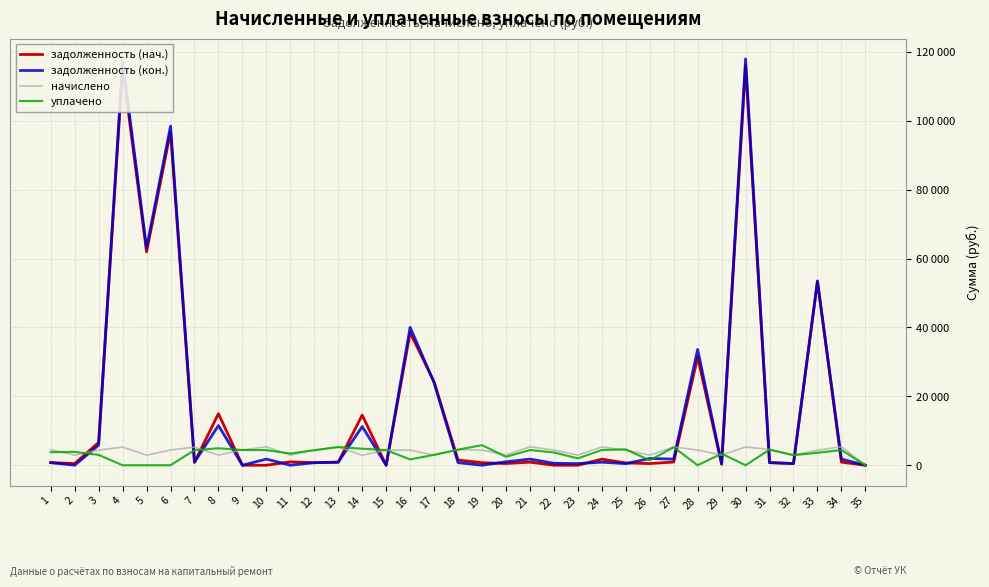

Which series has the largest range (max minus min)?

задолженность (кон.)